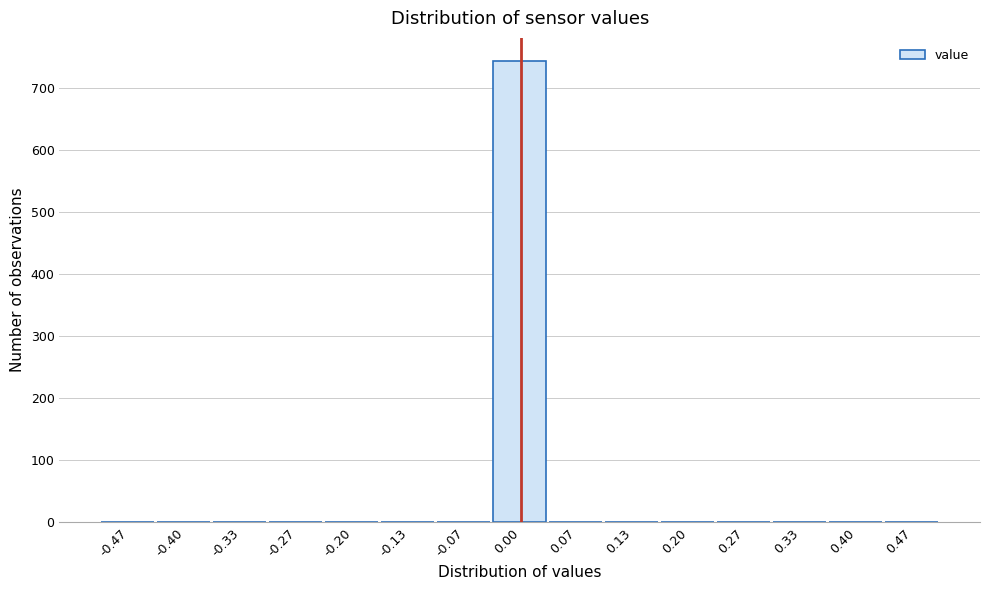

Reading left to right, list every bar in this chart as the range it spans on the x-axis followed by its height. Neither the bar edges nor the heights are printed on the chart, so give them approximately, as read against the axes.

-0.50 to -0.43: 0
-0.43 to -0.37: 0
-0.37 to -0.30: 0
-0.30 to -0.23: 0
-0.23 to -0.17: 0
-0.17 to -0.10: 0
-0.10 to -0.03: 0
-0.03 to 0.03: 740
0.03 to 0.10: 0
0.10 to 0.17: 0
0.17 to 0.23: 0
0.23 to 0.30: 0
0.30 to 0.37: 0
0.37 to 0.43: 0
0.43 to 0.50: 0